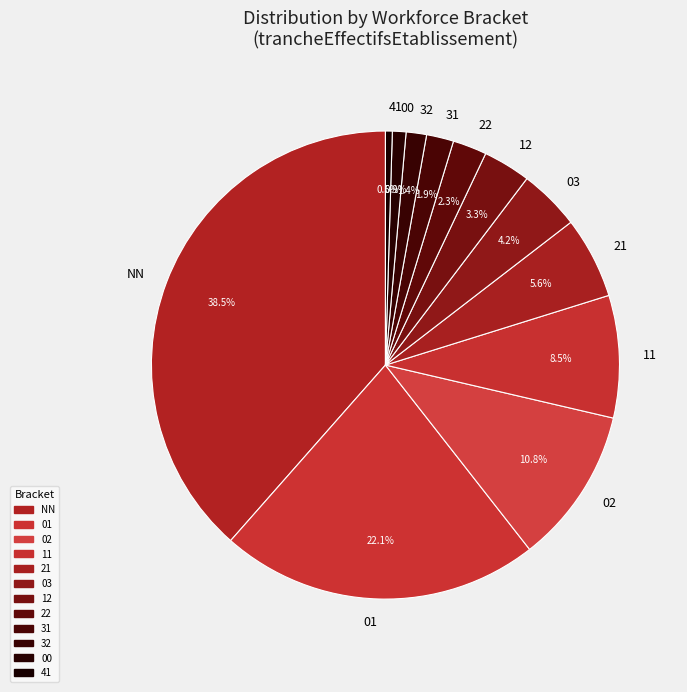

To the nearest percent, what percentage of the pie is 31?

2%